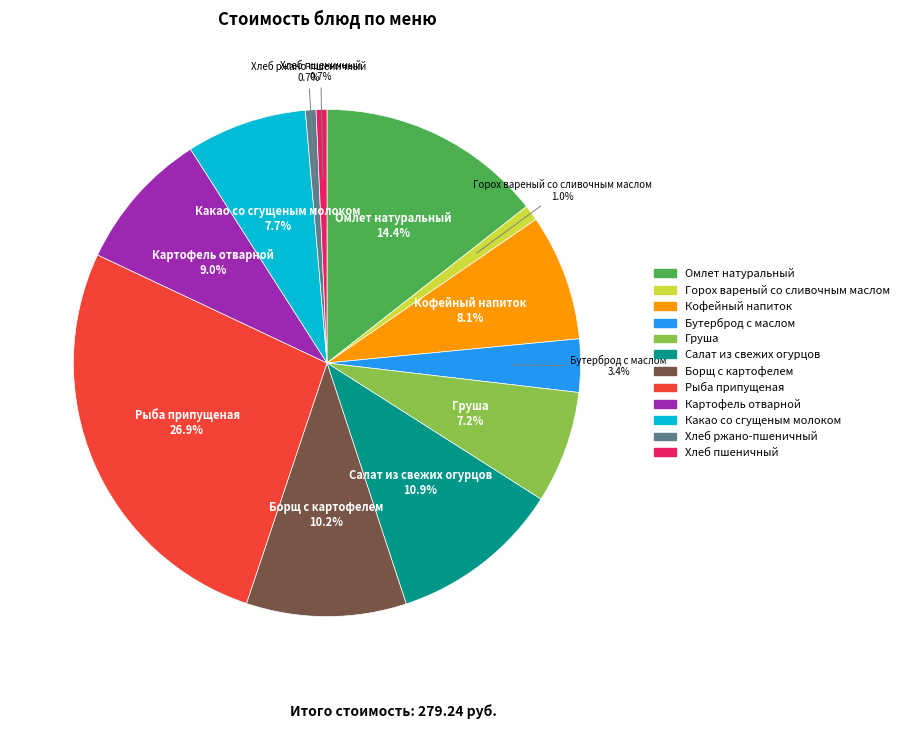

Combined, do Горох вареный со сливочным маслом and Борщ с картофелем account for over 50%?

No